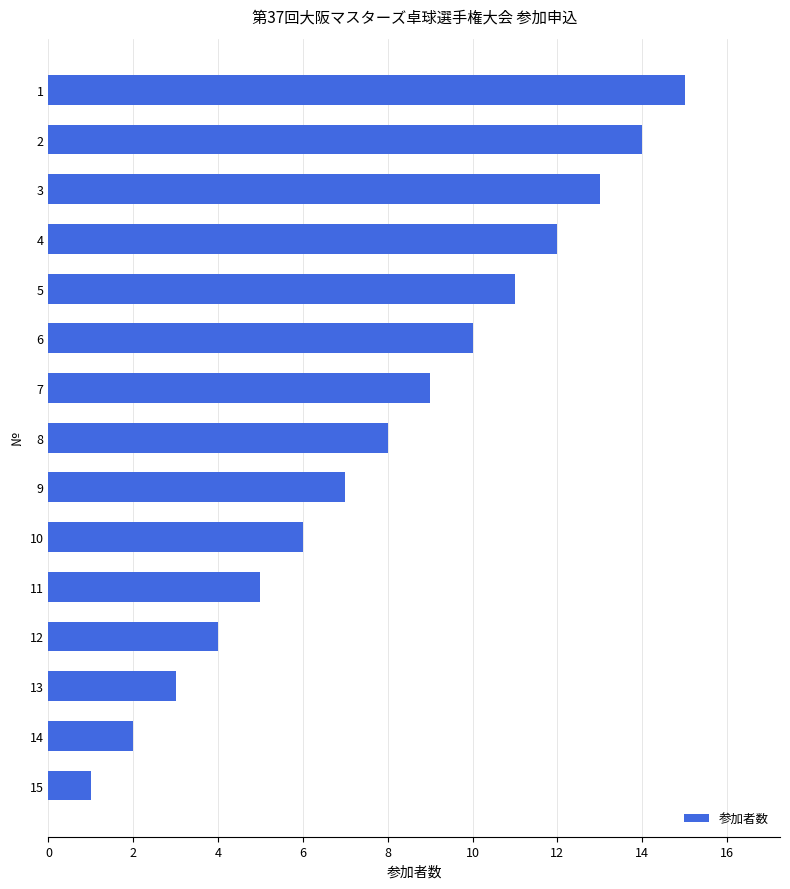

What is the sum of all values?

120